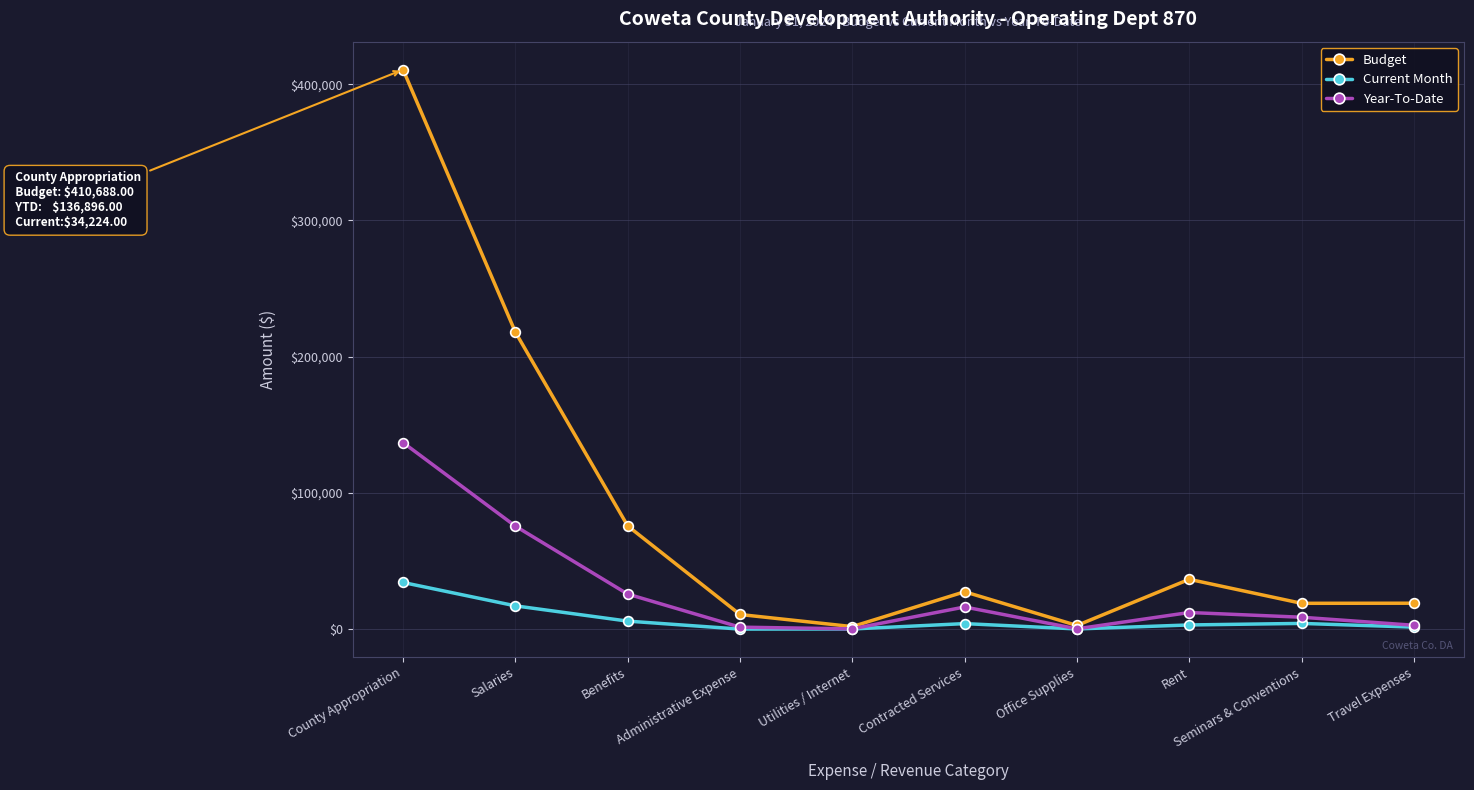

What are all the series names shown in the legend?

Budget, Current Month, Year-To-Date